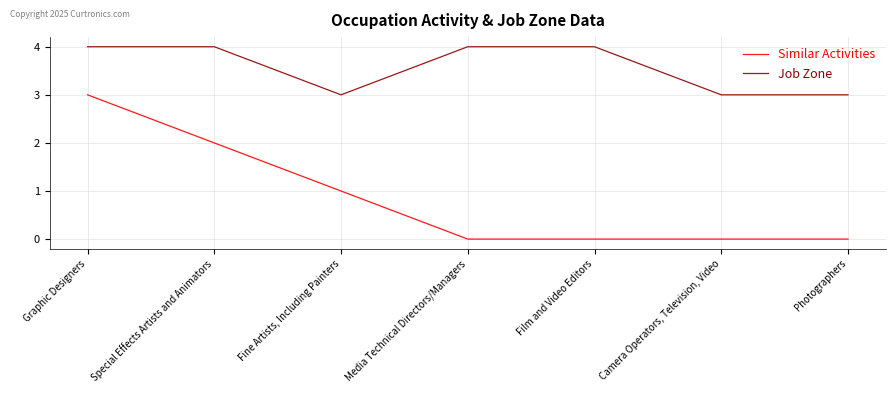

Is it true that Similar Activities equals 1 at Photographers?

False